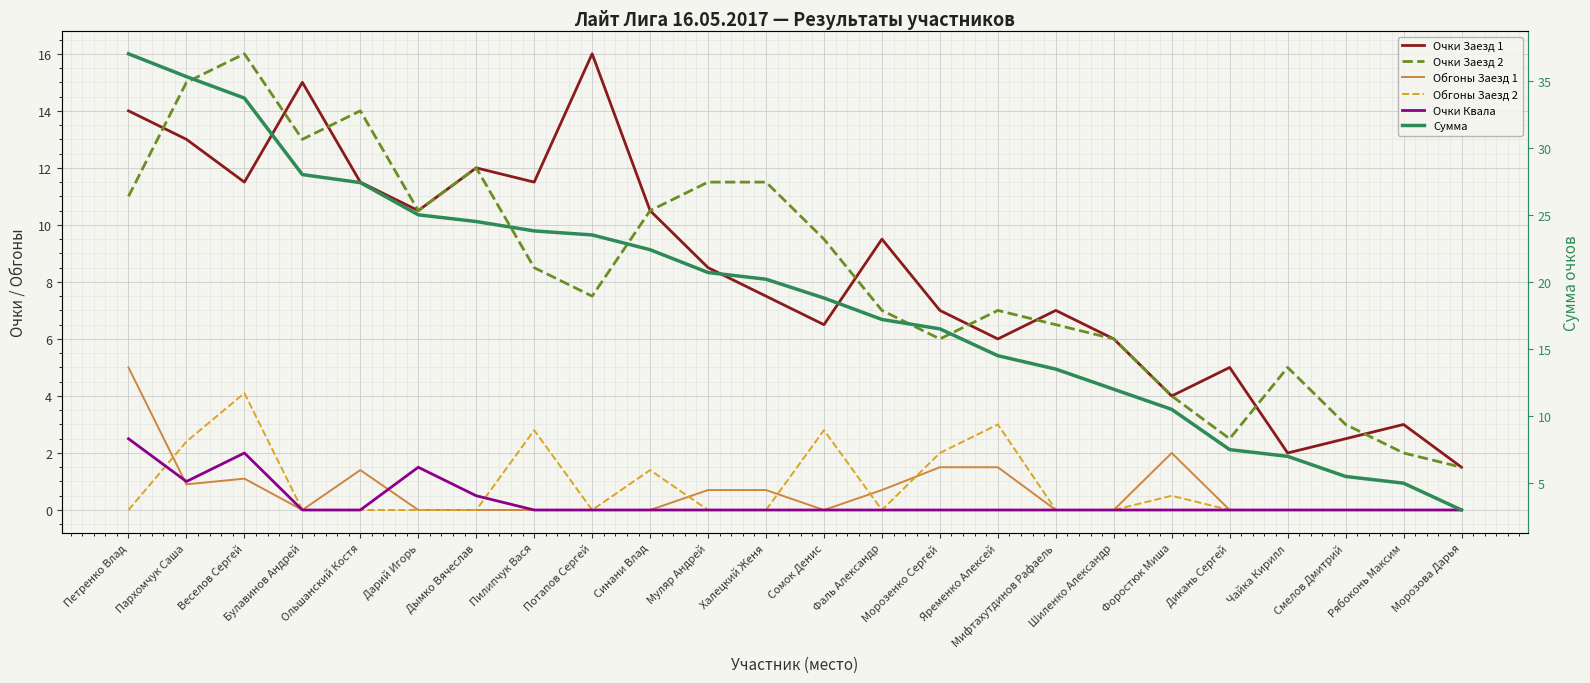

What is the label of the 12th point from the left?

Халецкий Женя